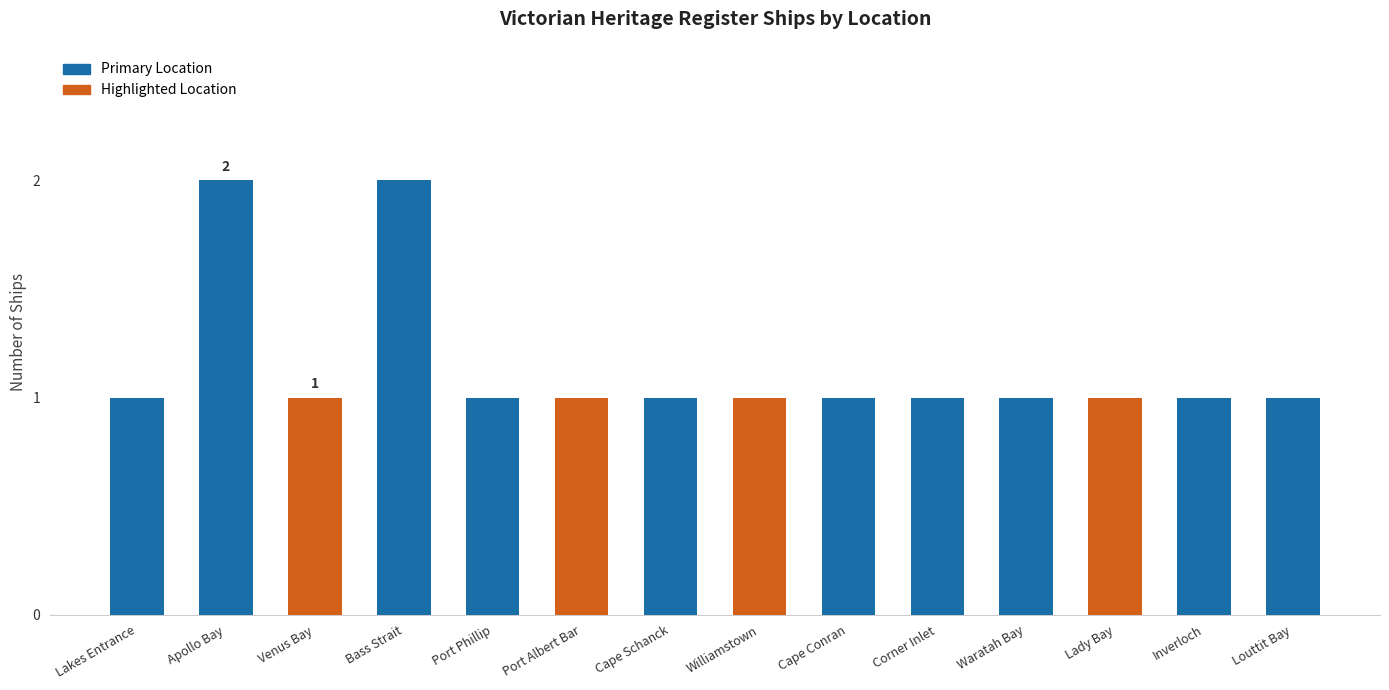

Approximately how many times larger is the value at Venus Bay compared to Bass Strait?

0.5